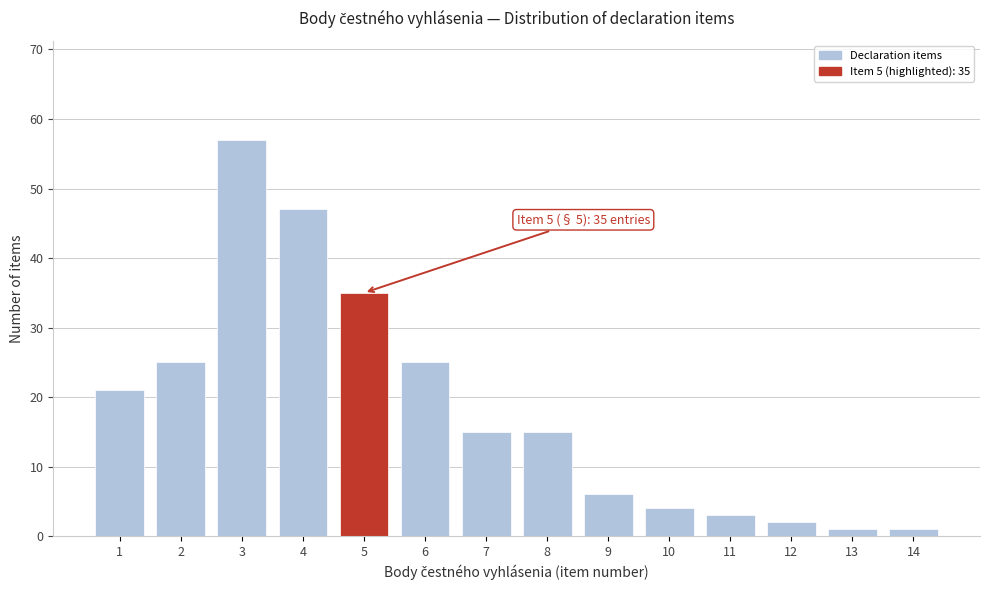

Reading left to right, transcribe all the data shown in this chart.

1=21	2=25	3=57	4=47	5=35	6=25	7=15	8=15	9=6	10=4	11=3	12=2	13=1	14=1